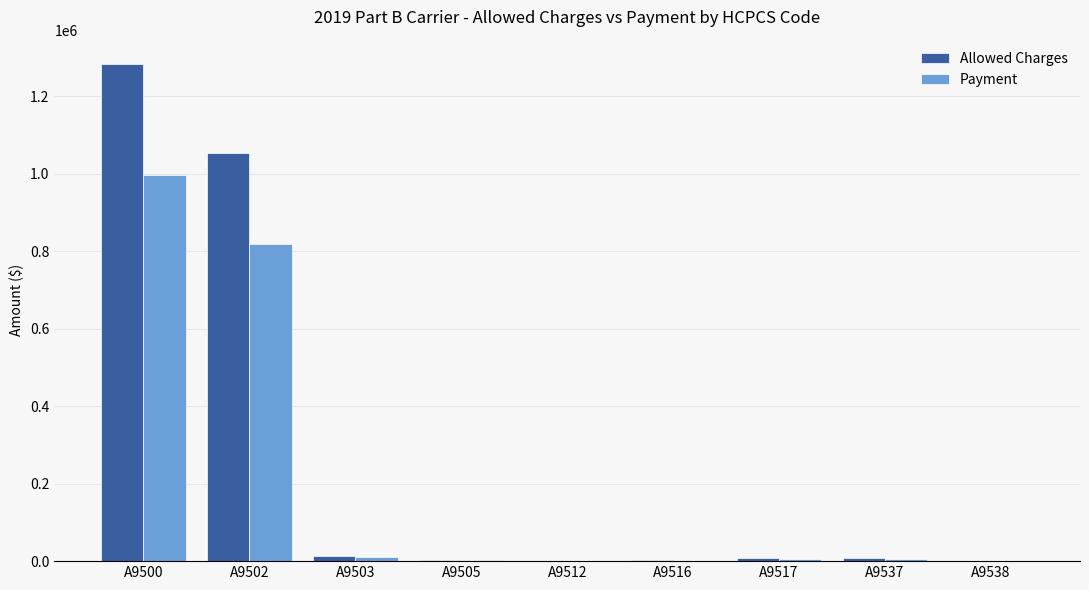

At which label is Allowed Charges closest to 641339?

A9502